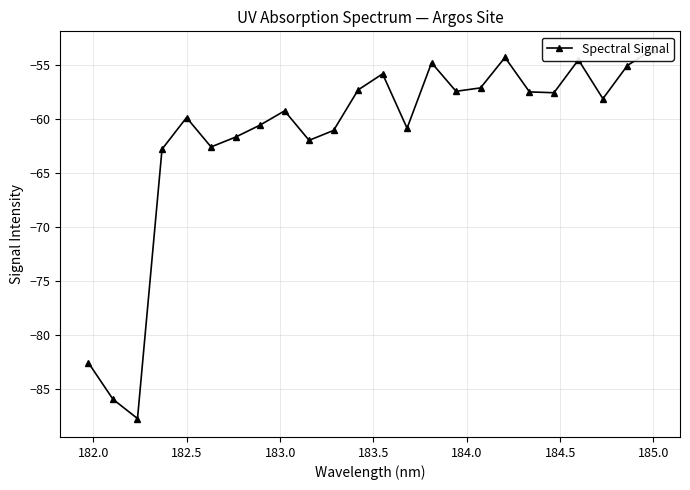

Is this an area chart (filled region under the line)?

No